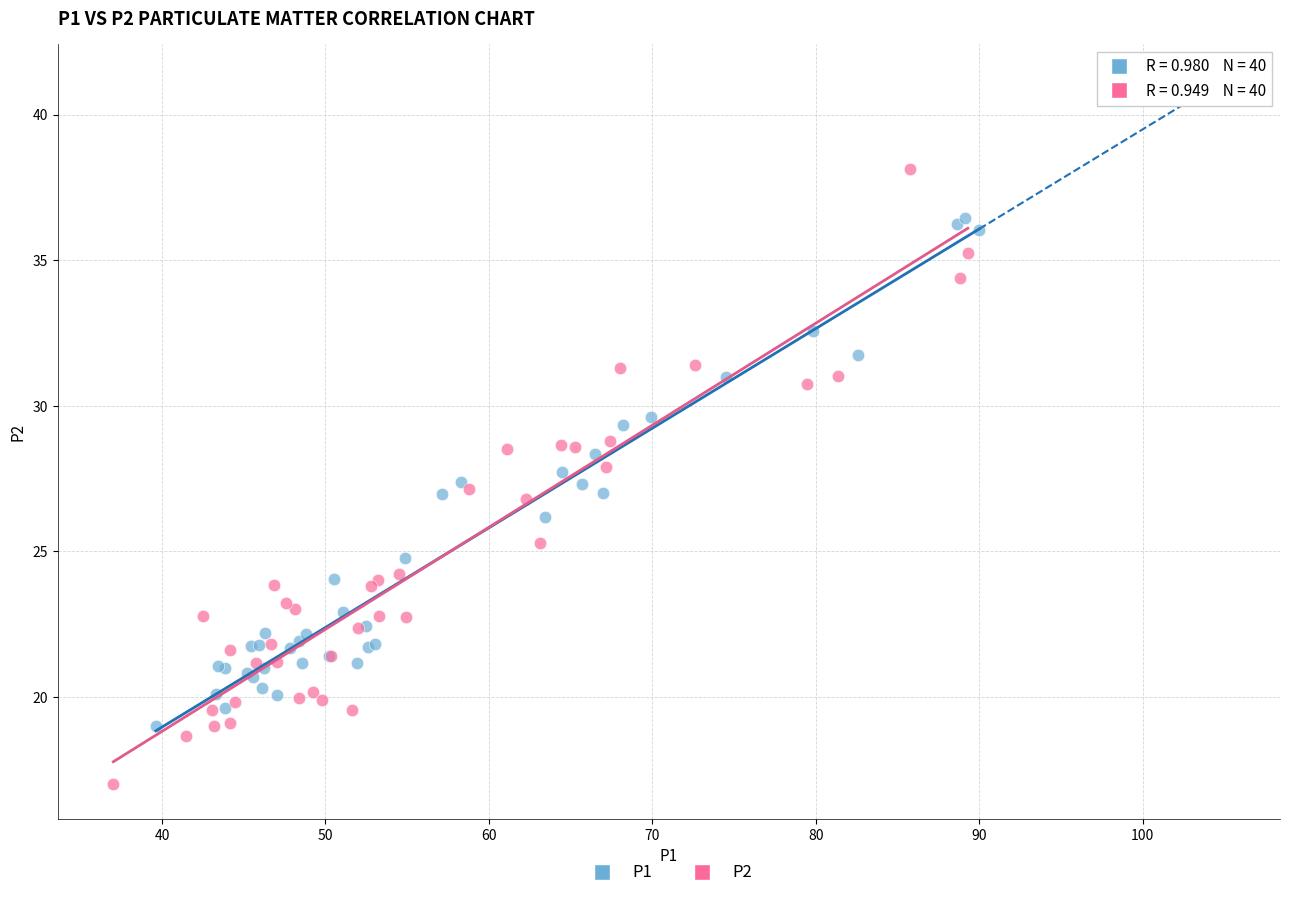

Which series has the widest spread of Y values?

P2